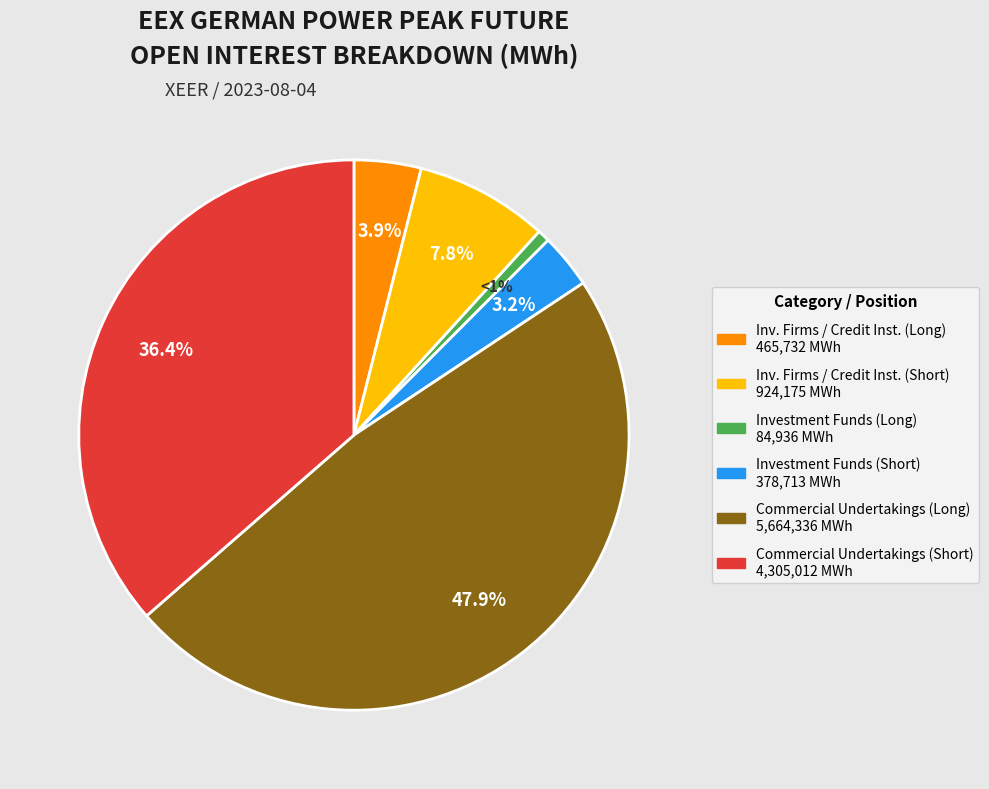

Does any single category account for the majority?

No